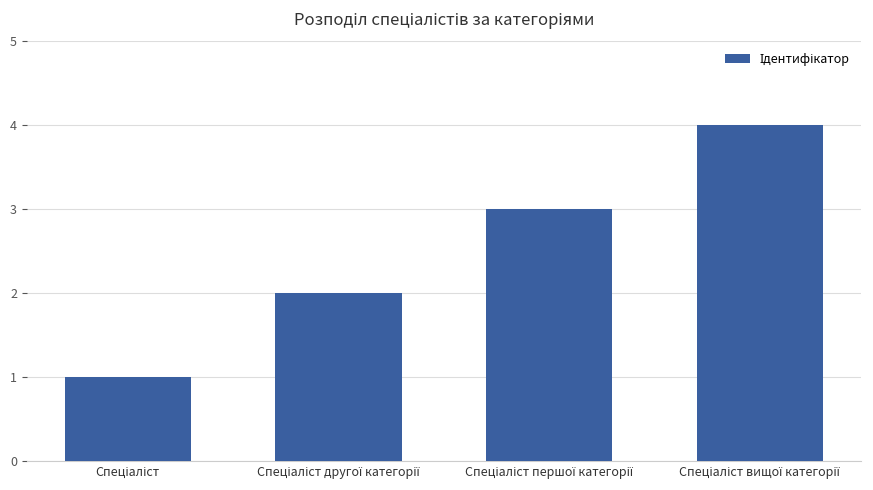

How many values are below 3?

2